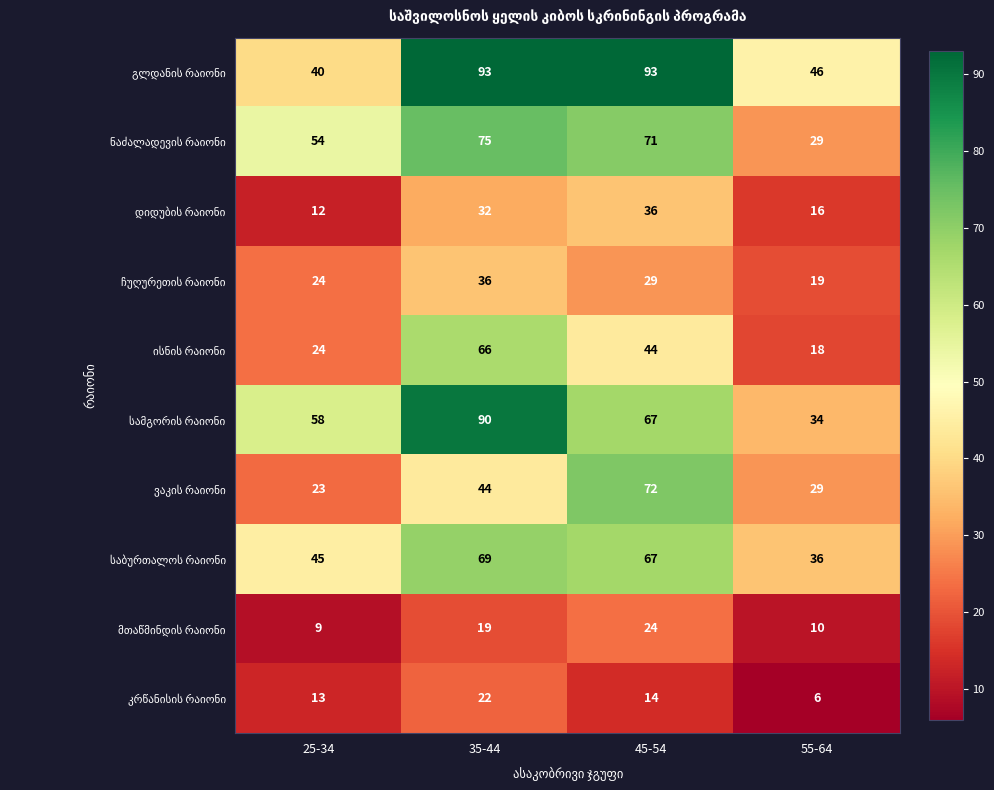

What is the difference between the highest and lowest values at 55-64?

40